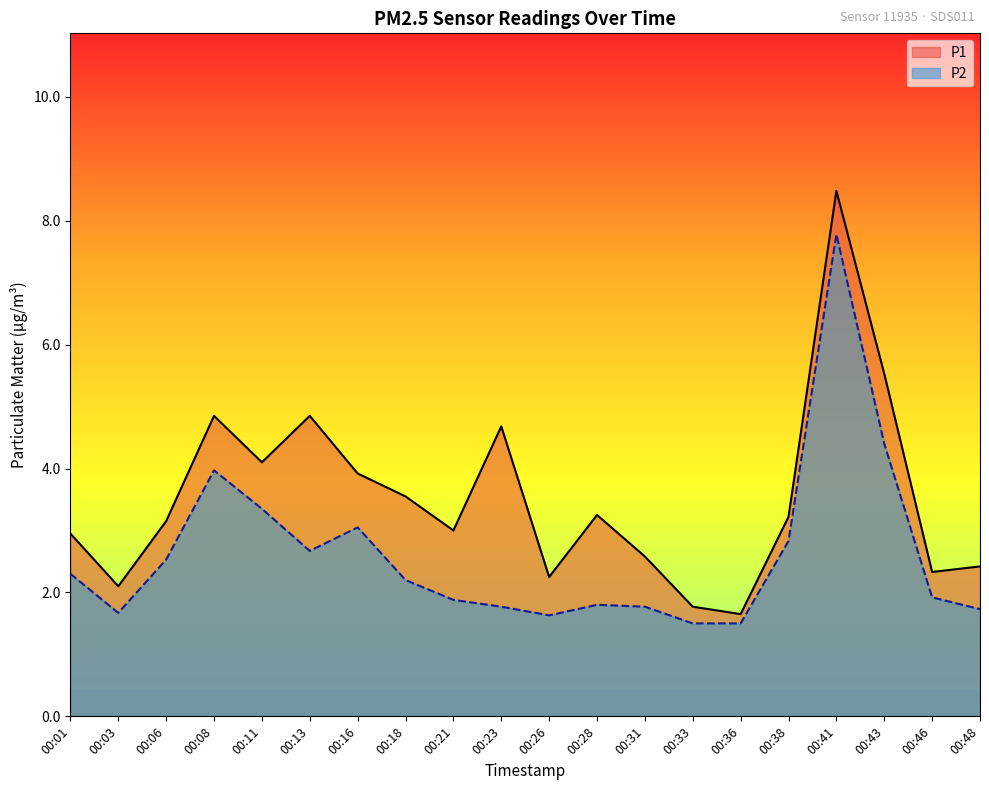

Rank the series at 00:41 from highest to lowest value.

P1, P2